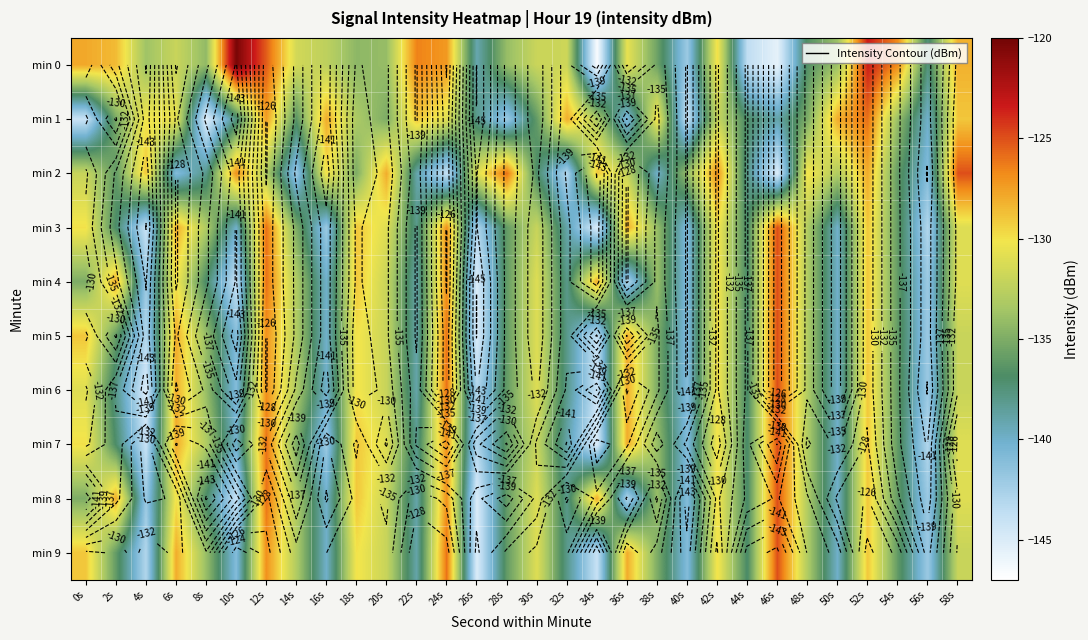

The value of min 5 at 56s is -49.2. True or false?

False